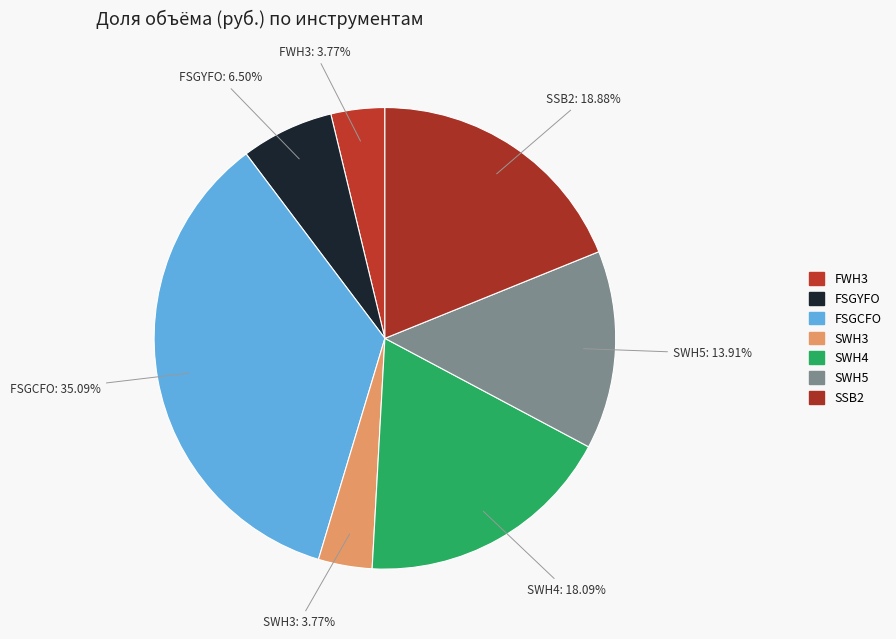

Between FWH3 and SWH4, which is larger?

SWH4